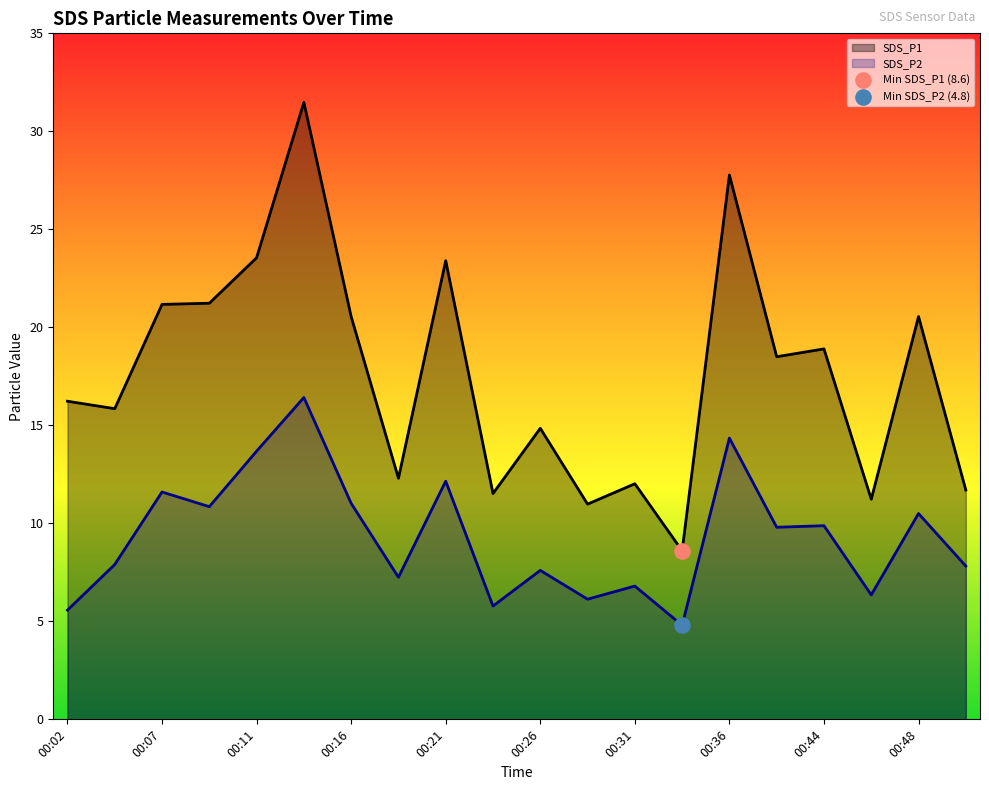

Which series has the widest spread of Y values?

SDS_P1